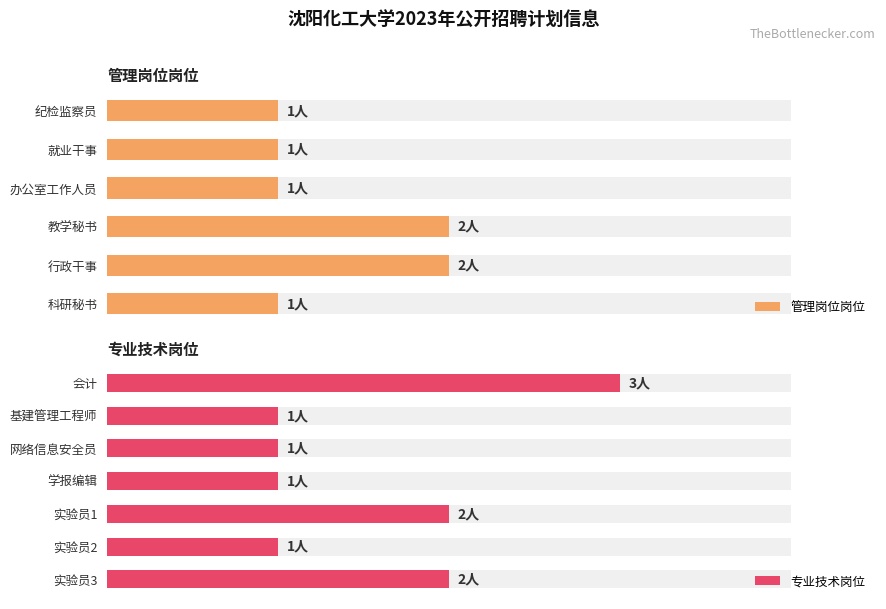

What position from the left is 网络信息安全员?

5